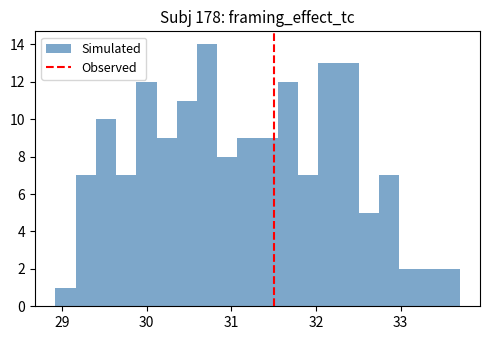

Read against the x-axis, roughly where is the centre of the tallest bar?

30.7